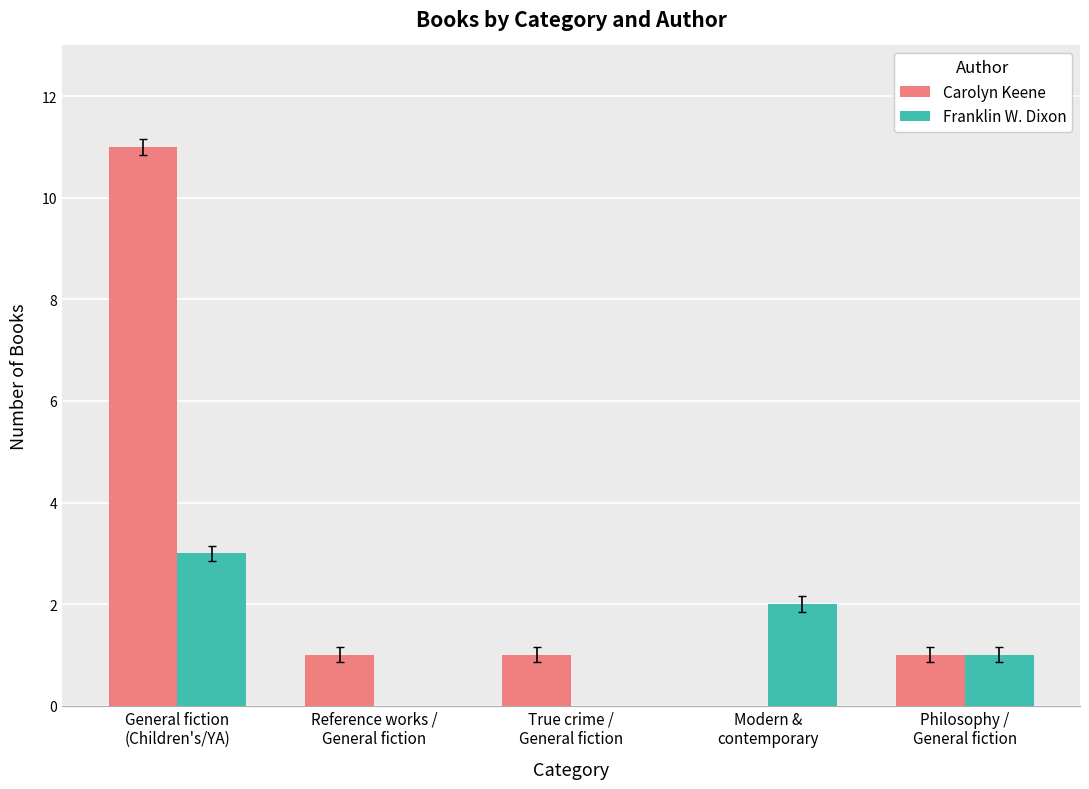

Is the value of Carolyn Keene at Philosophy /
General fiction greater than the value of Franklin W. Dixon at Reference works /
General fiction?

Yes